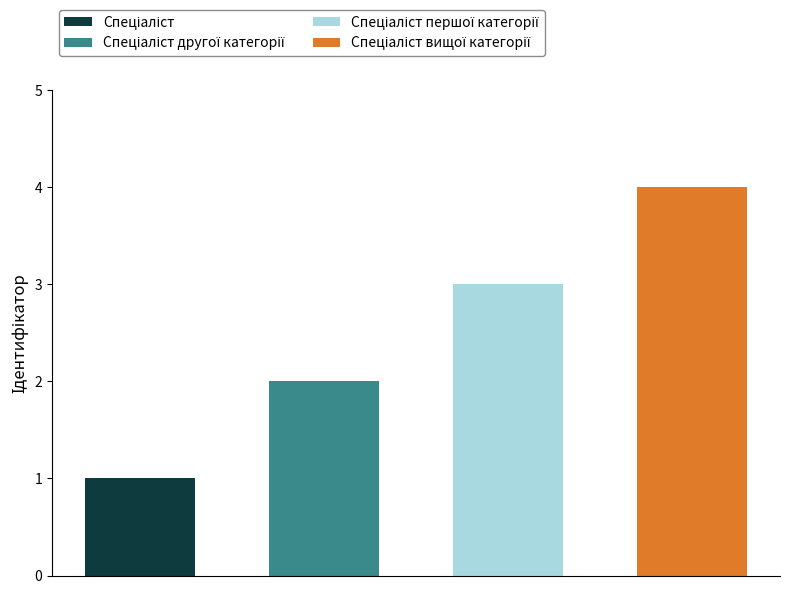

What is the greatest value displayed?

4